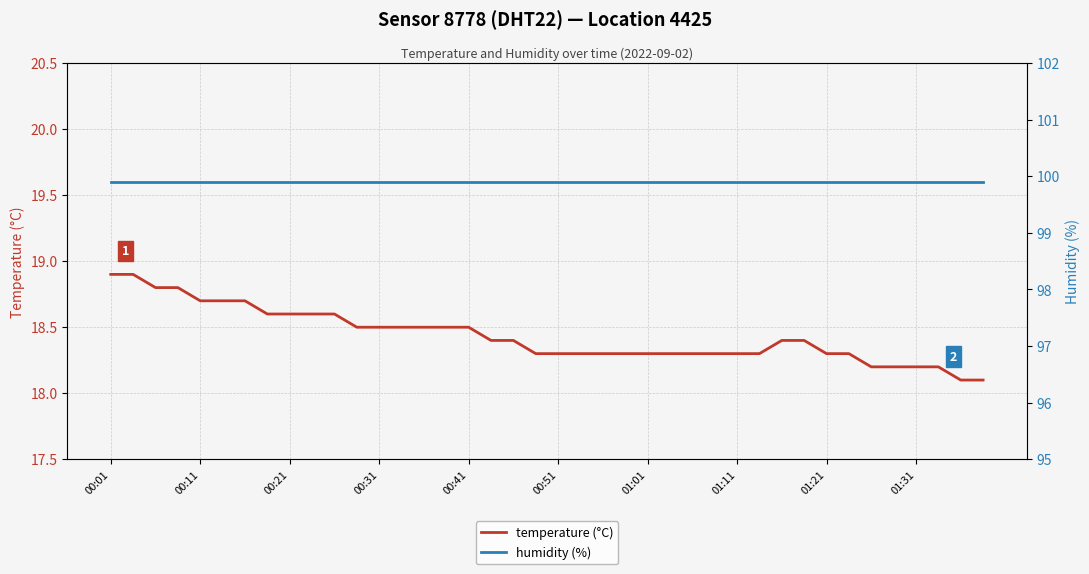

What is the maximum value shown in the chart?

99.9